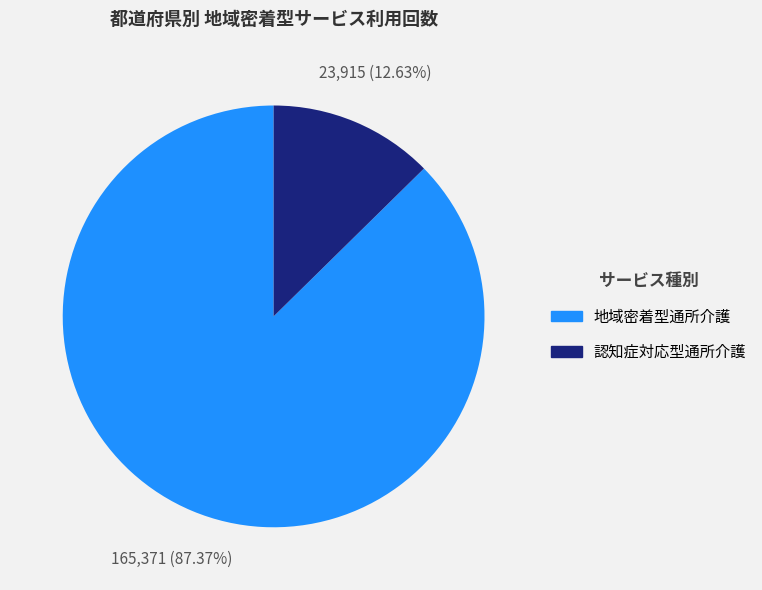

Is there a majority slice in this chart?

Yes